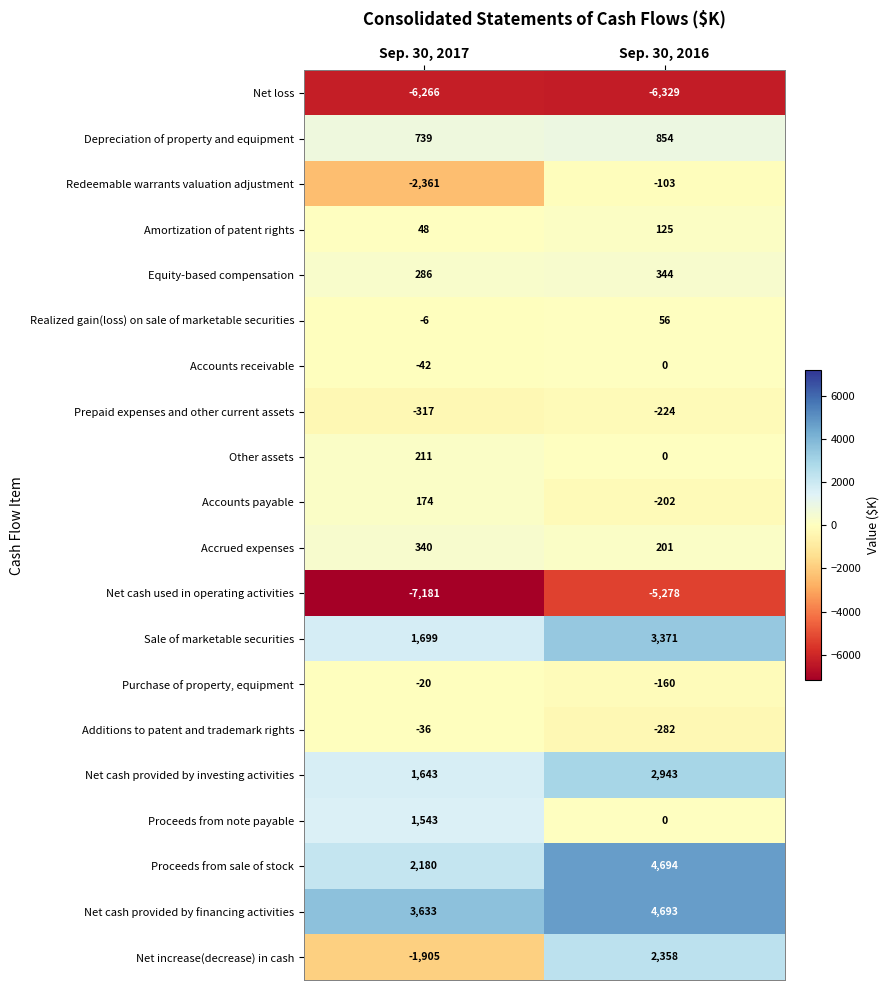

Is it true that Accrued expenses equals 340 at Sep. 30, 2017?

True